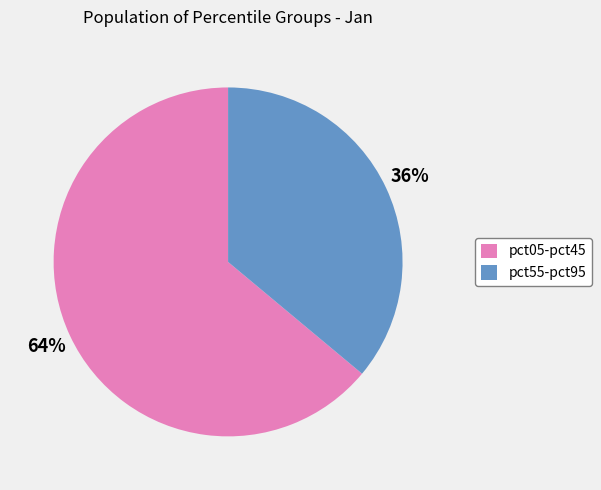

How many segments does this pie chart have?

2